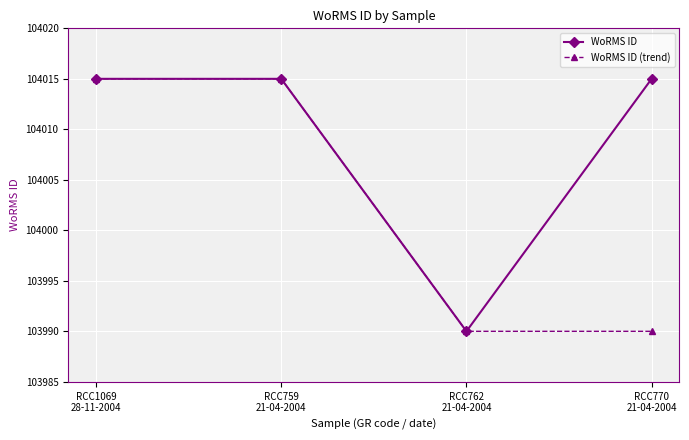

Is it true that WoRMS ID equals 103990 at RCC762
21-04-2004?

True